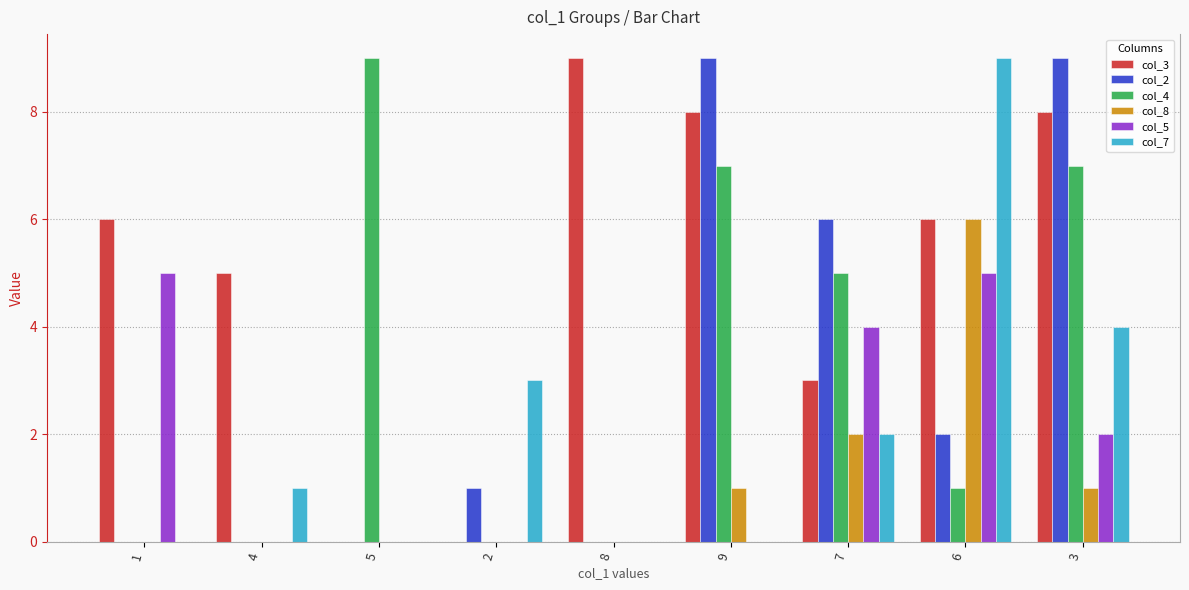

Is it true that col_5 equals 2 at 4?

False